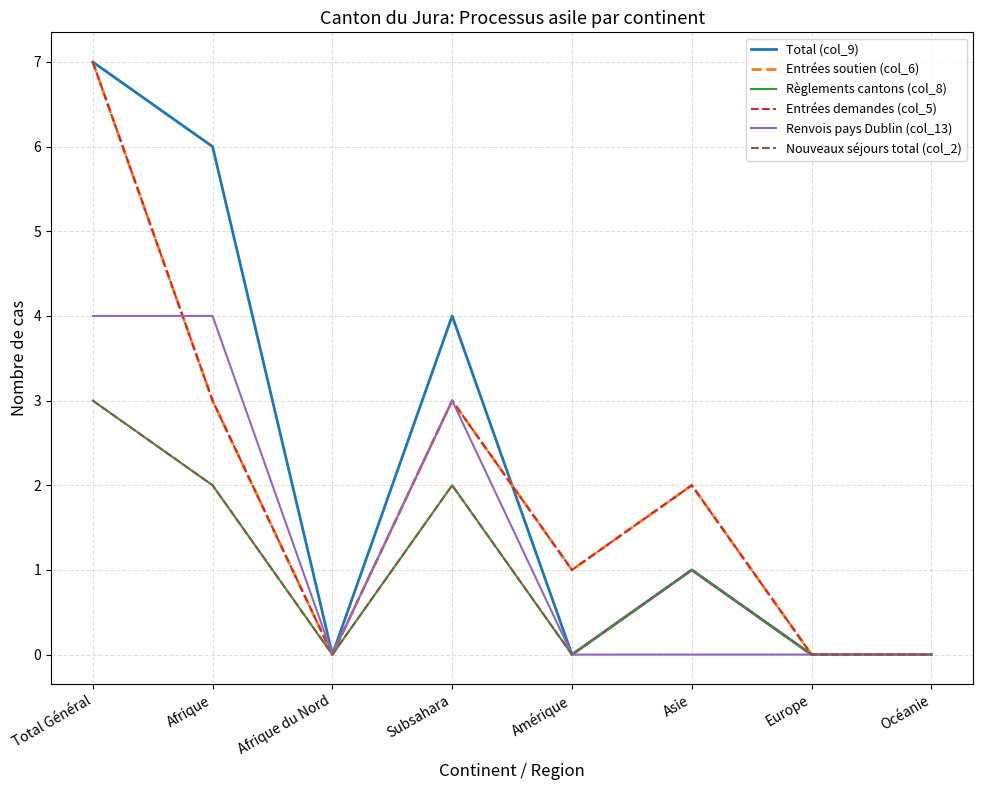

What position from the right is Afrique du Nord?

6